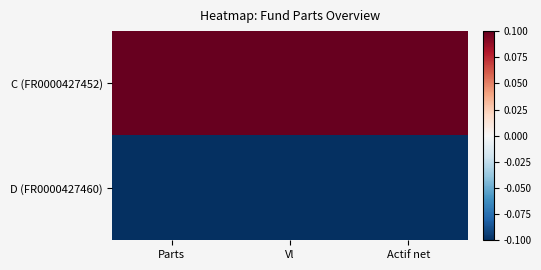

Reading left to right, what are all the values shown in this chart?

C (FR0000427452): Parts=0.1	Vl=0.1	Actif net=0.1
D (FR0000427460): Parts=-0.1	Vl=-0.1	Actif net=-0.1